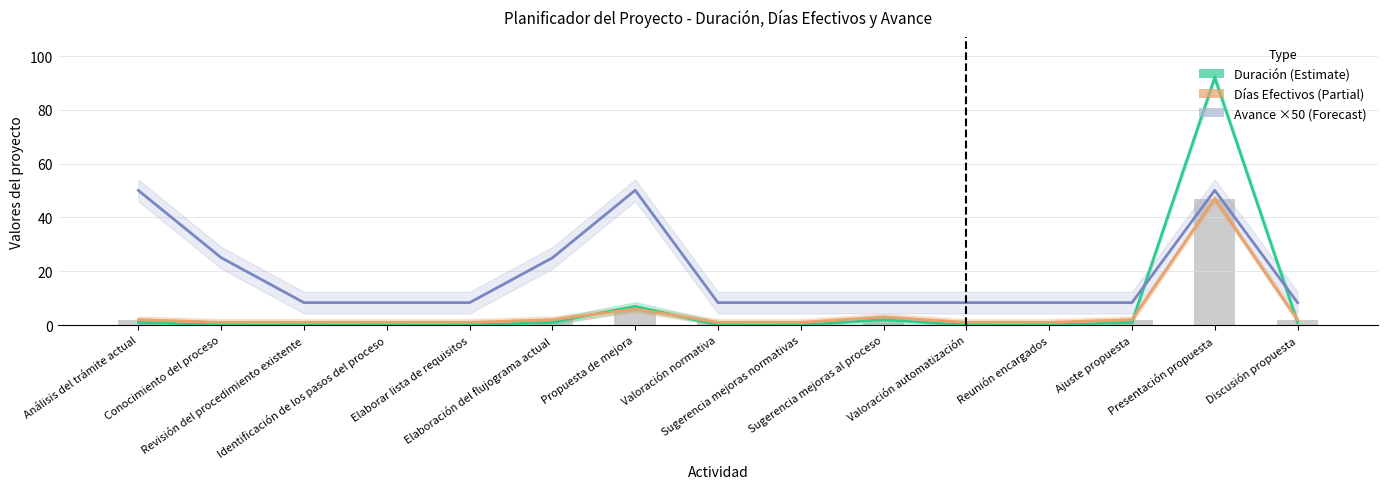

Is it true that Días Efectivos (Partial) equals 1.7 at Elaborar lista de requisitos?

False